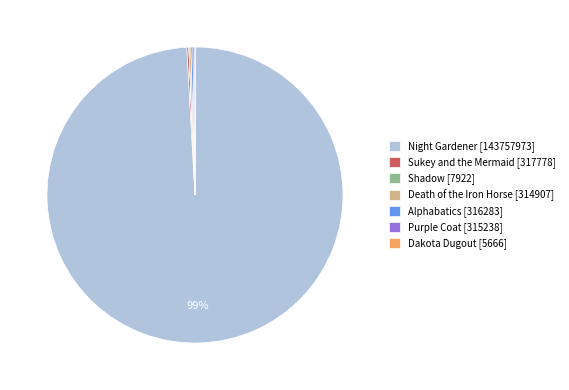

Is it true that Night Gardener [143757973] is 94% of the pie?

False